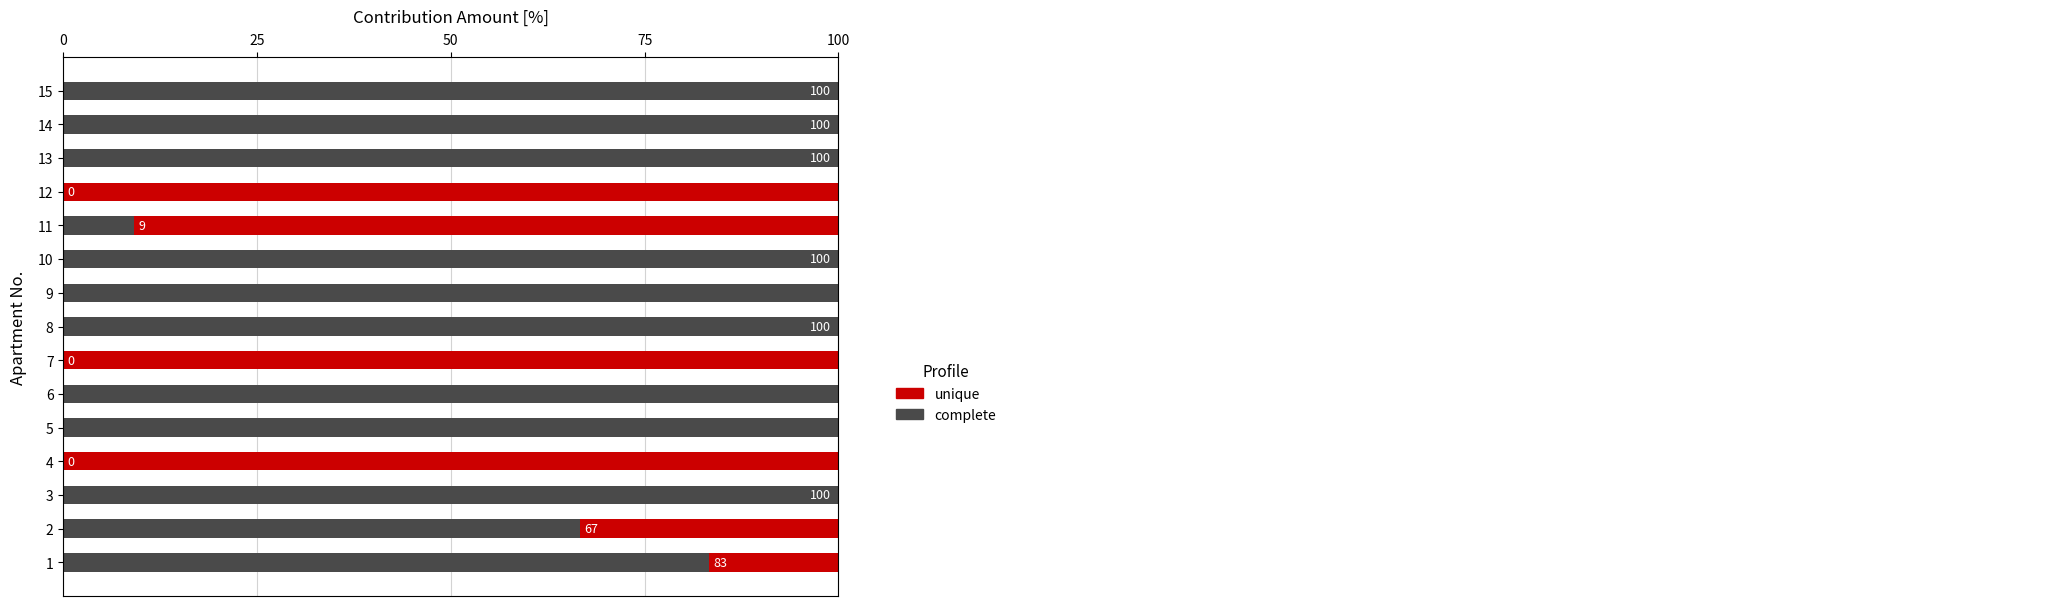

Between 1 and 9, which series saw the biggest shift?

complete